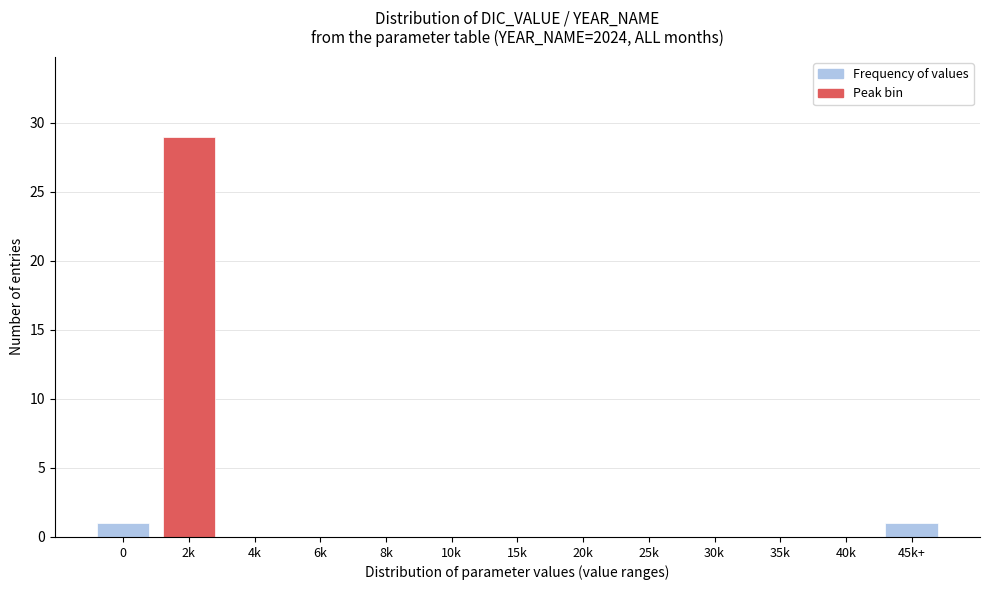

Reading right to left, extract all data points from this chart.

45k+=1	40k=0	35k=0	30k=0	25k=0	20k=0	15k=0	10k=0	8k=0	6k=0	4k=0	2k=29	0=1